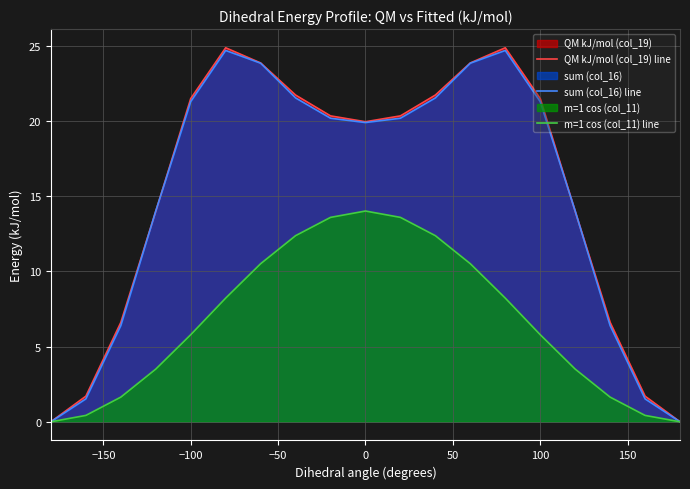

Which series has the largest range (max minus min)?

QM kJ/mol (col_19) line